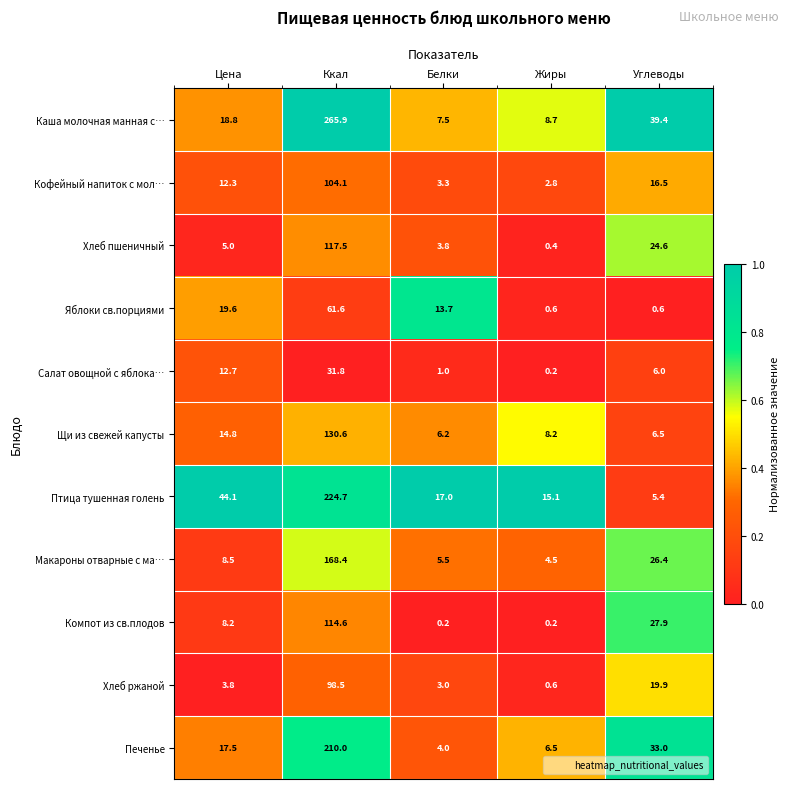

Which series changed the most between Жиры and Углеводы?

Каша молочная манная с…